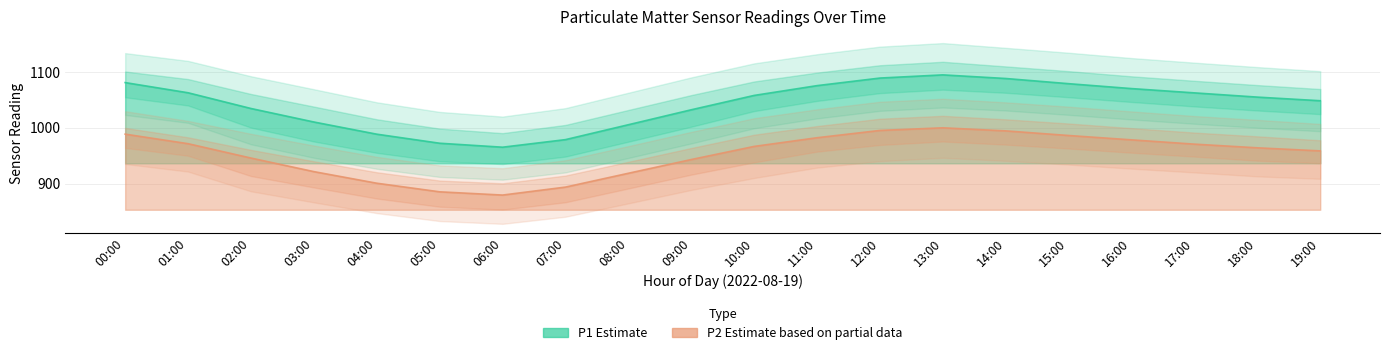

Reading right to left, what are all the values shown in this chart?

P1: 1048.7	1055.2	1062.8	1070.5	1079.3	1088.6	1095.1	1089.4	1075.8	1058.2	1032.5	1005.6	978.9	965.3	972.4	988.7	1010.5	1034.8	1063.0	1081.3
P1_upper: 1069.7	1076.8	1084.5	1092.5	1101.8	1110.3	1118.6	1112.4	1099.2	1083.3	1058.8	1032.1	1005.3	990.5	998.7	1015.4	1038.2	1060.8	1087.6	1101.1
P1_lower: 1024.7	1031.2	1038.5	1046.5	1055.0	1063.0	1068.6	1062.4	1048.4	1030.2	1002.1	975.2	948.5	935.1	940.1	955.2	975.6	1000.5	1040.2	1054.9
P2: 958.7	964.2	970.8	978.5	986.3	994.6	1000.1	995.4	982.3	966.7	943.2	918.5	893.7	879.4	885.2	900.7	921.5	945.8	971.6	988.7
P2_upper: 977.7	984.8	991.5	999.5	1007.8	1015.3	1021.6	1016.4	1003.2	987.7	963.9	939.1	914.5	900.5	905.5	920.4	940.1	960.5	983.0	999.9
P2_lower: 936.7	941.2	948.5	955.5	963.0	970.0	975.6	969.4	957.4	938.2	916.1	891.2	866.5	853.4	858.5	873.2	893.1	913.6	950.1	964.1